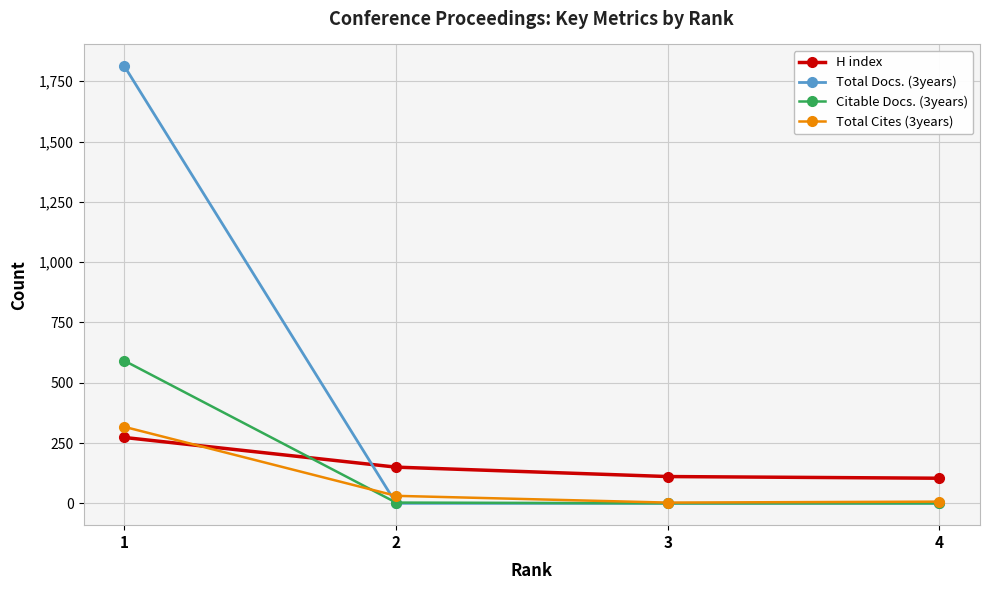

True or false: Total Docs. (3years) and Total Cites (3years) cross at least once.

True